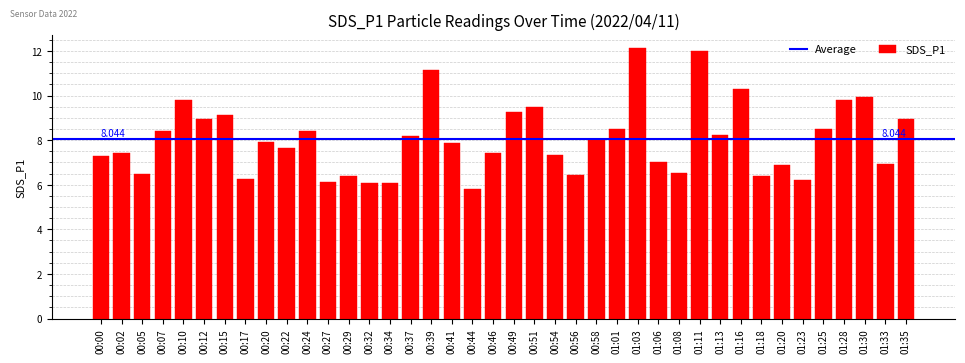

Rank the categories by value from lowest to highest.

00:44, 00:32, 00:34, 00:27, 01:23, 00:17, 00:29, 01:18, 00:56, 00:05, 01:08, 01:20, 01:33, 01:06, 00:00, 00:54, 00:02, 00:46, 00:22, 00:41, 00:20, 00:58, 00:37, 01:13, 00:07, 00:24, 01:01, 01:25, 00:12, 01:35, 00:15, 00:49, 00:51, 00:10, 01:28, 01:30, 01:16, 00:39, 01:11, 01:03